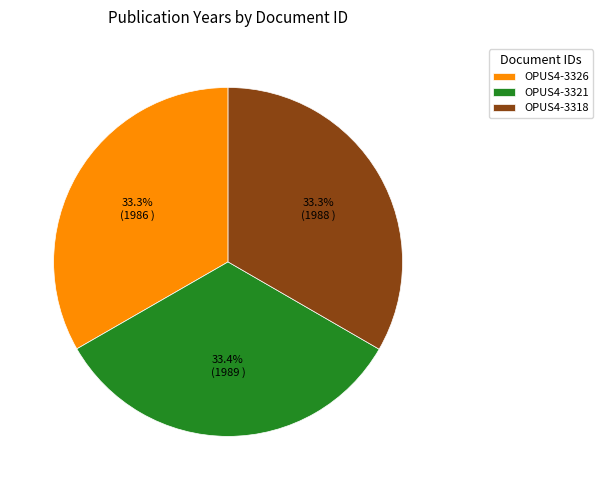

To the nearest percent, what is the average slice percentage?

33%